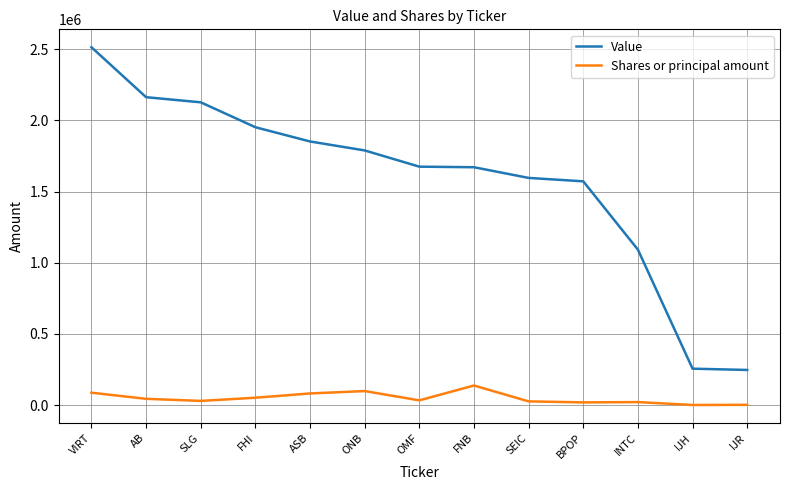

True or false: Value and Shares or principal amount intersect in this chart.

False